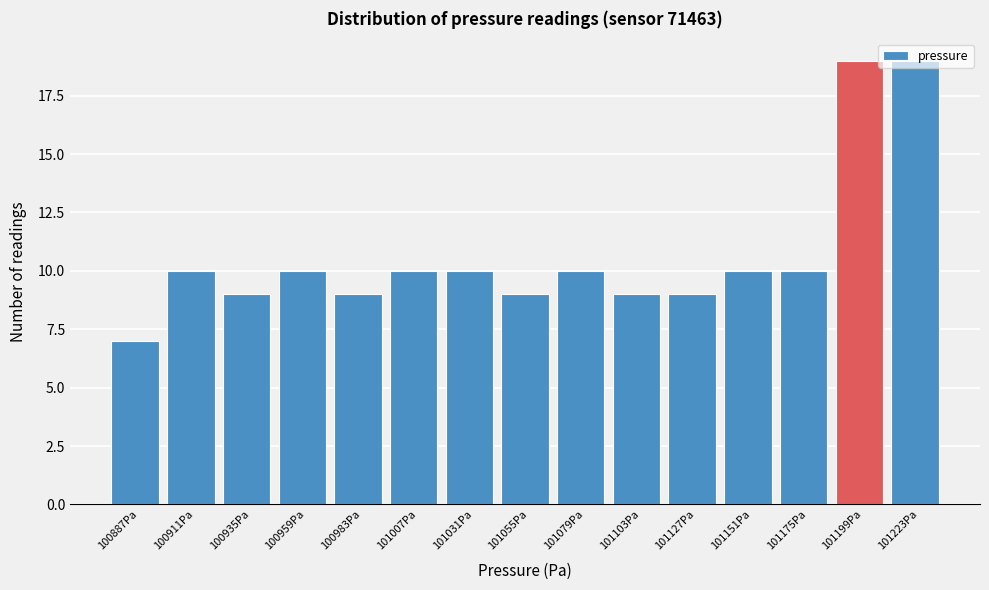

Reading left to right, transcribe this chart: for each bar, give the range it covers on the x-axis and its height. Neither the bar edges nor the heights are printed on the chart, so give them approximately, as read against the axes.

100875 to 100899: 7
100899 to 100923: 10
100923 to 100947: 9
100947 to 100971: 10
100971 to 100995: 9
100995 to 101019: 10
101019 to 101043: 10
101043 to 101067: 9
101067 to 101091: 10
101091 to 101115: 9
101115 to 101139: 9
101139 to 101163: 10
101163 to 101187: 10
101187 to 101211: 19
101211 to 101235: 19